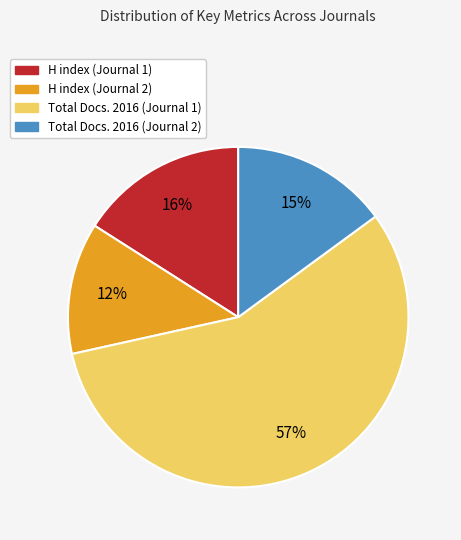

What percentage is the Total Docs. 2016 (Journal 2) slice, to the nearest percent?

15%